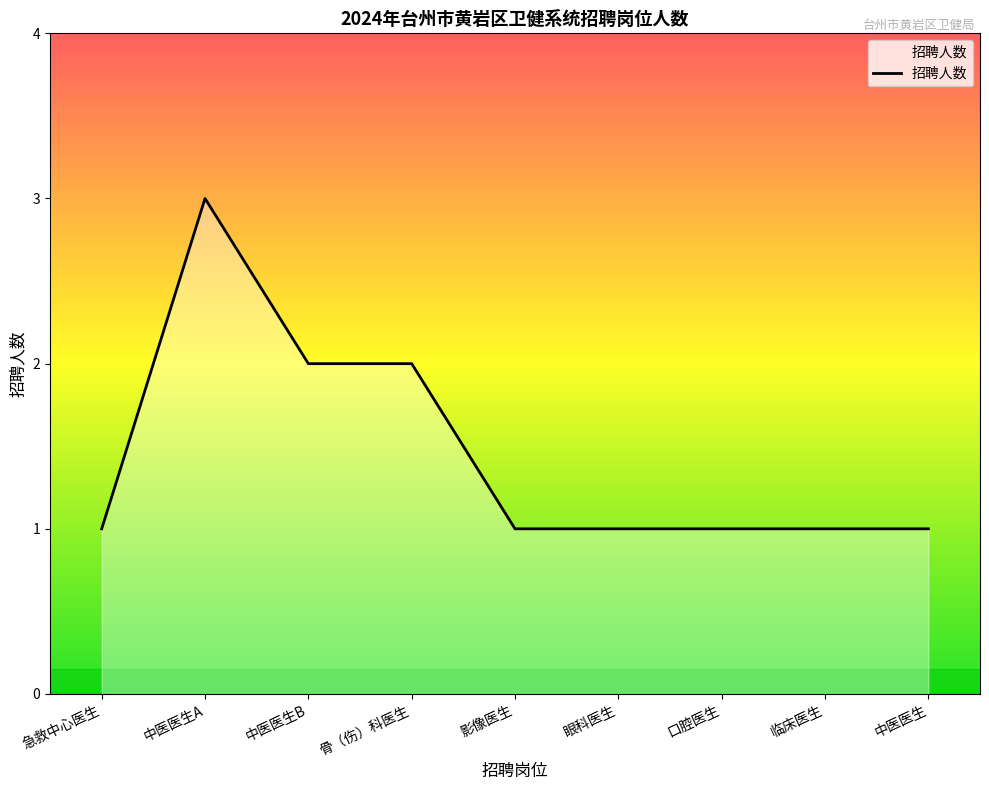

Between 中医医生A and 中医医生B, which is larger?

中医医生A